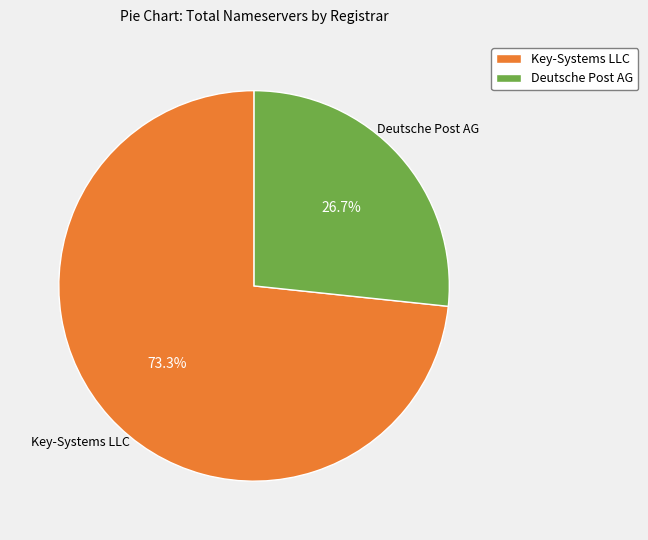

Which slice is the smallest?

Deutsche Post AG